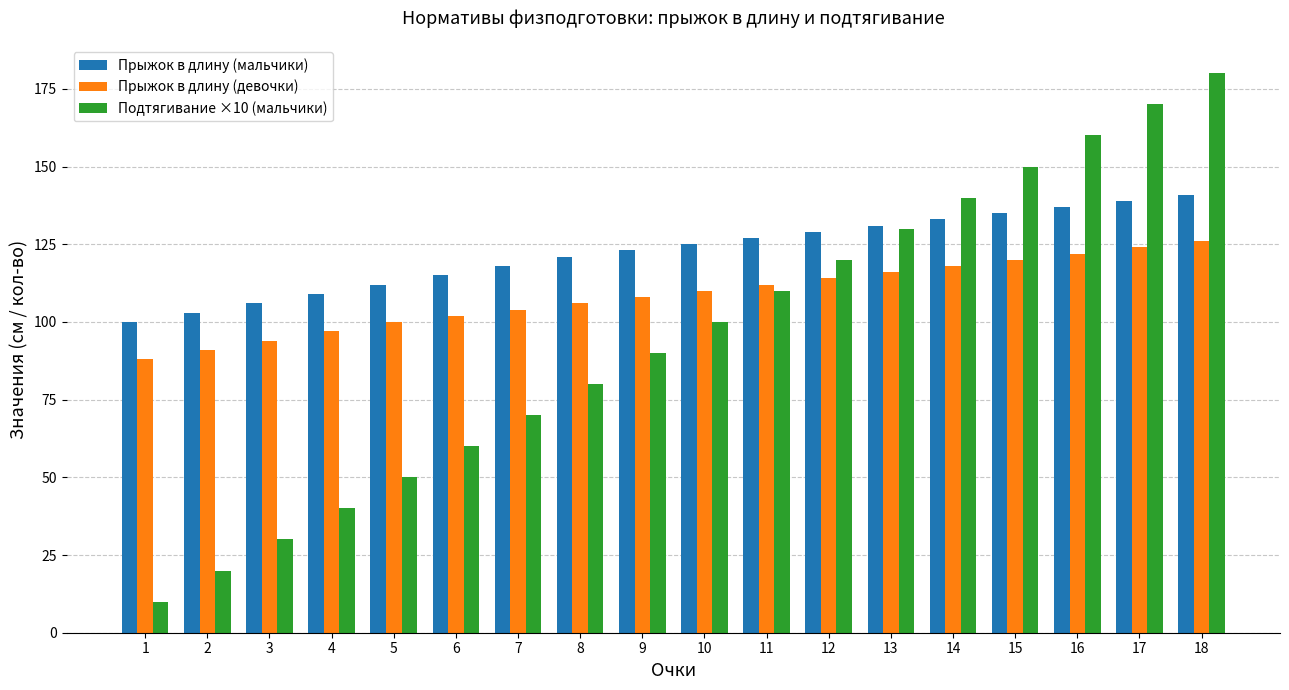

What is the greatest value displayed?

180